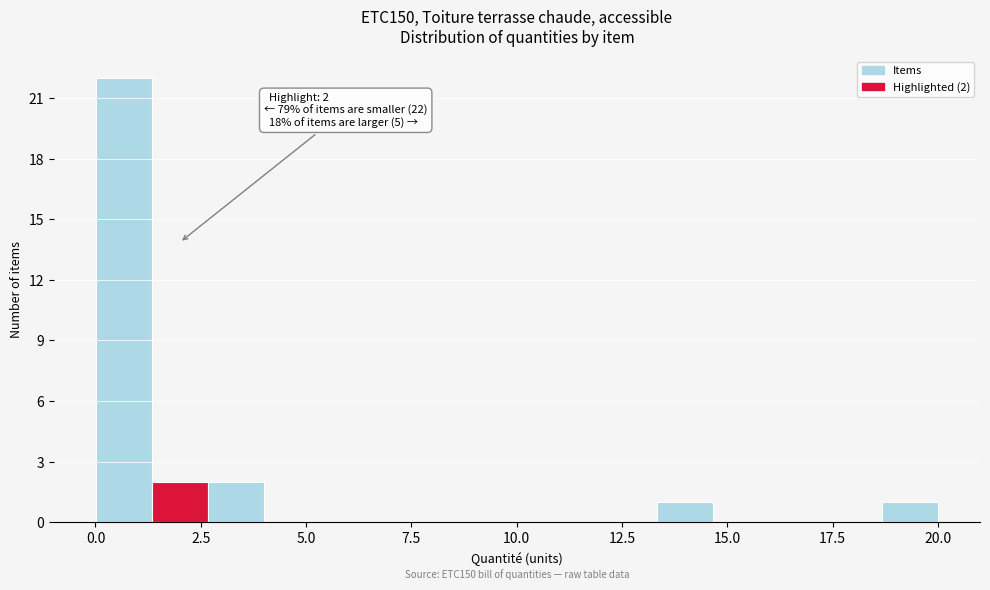

Read against the x-axis, roughly where is the centre of the tallest bar?

0.5